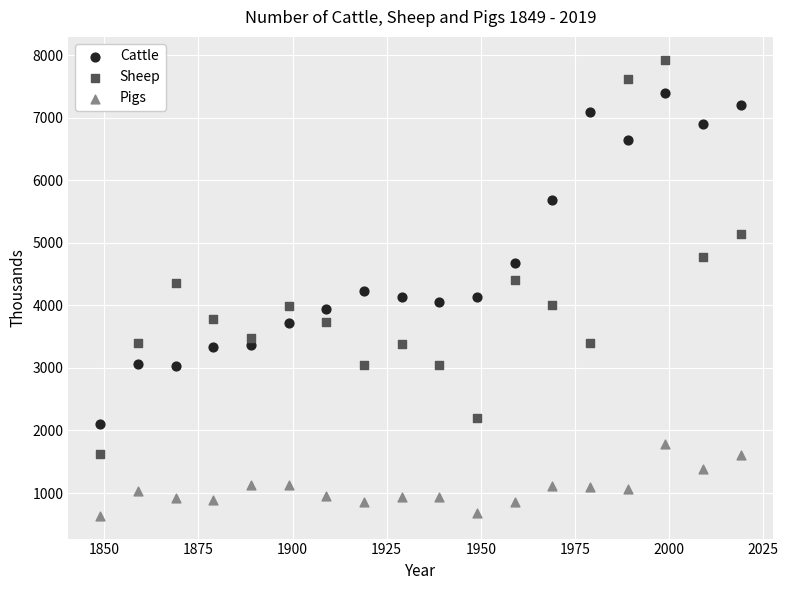

What is the X range (max minus min) for the scatter plot?

170